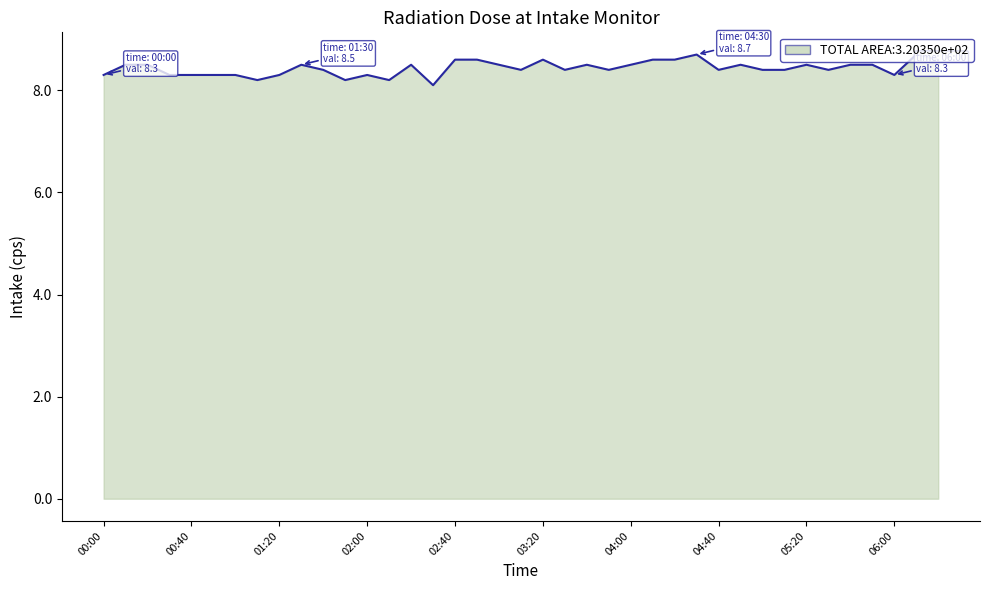

What is the difference between the second highest and minimum values?

0.6